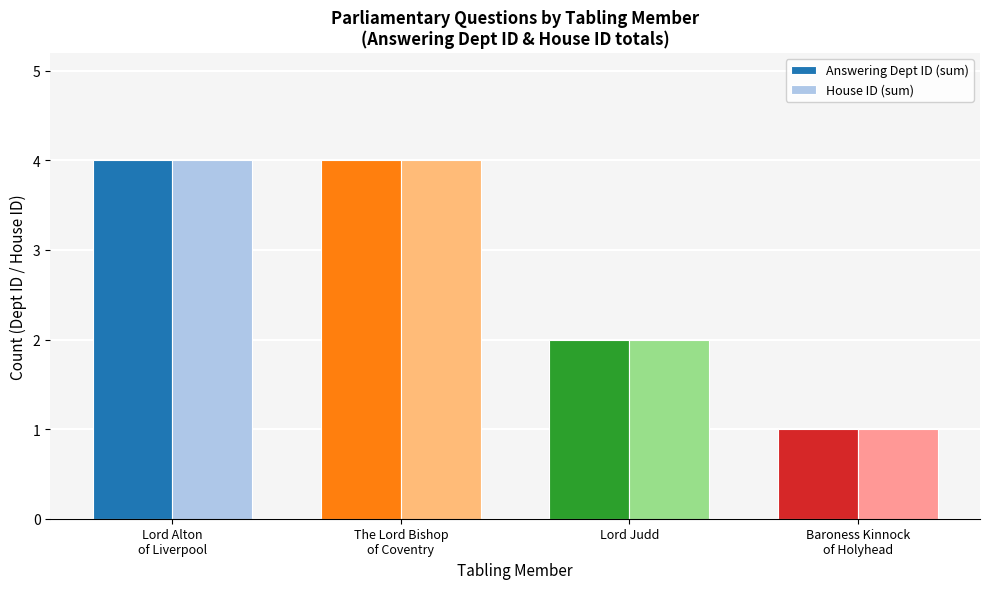

What is the approximate value of Answering Dept ID (sum) at Lord Judd?

2